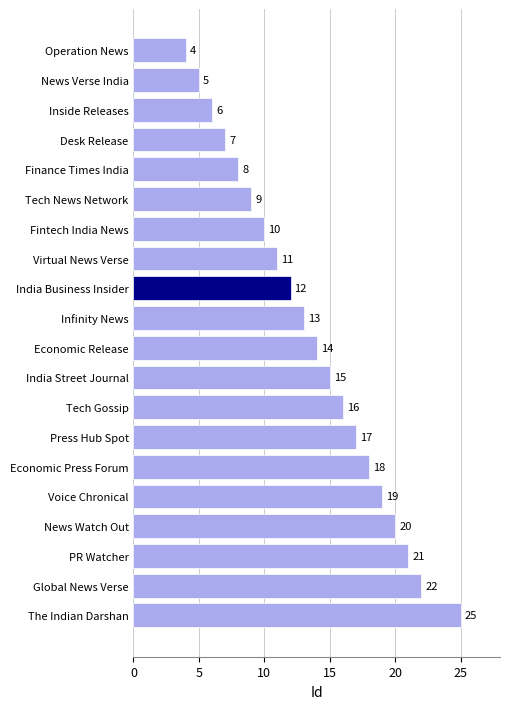

What is the difference between the maximum and minimum values?

21